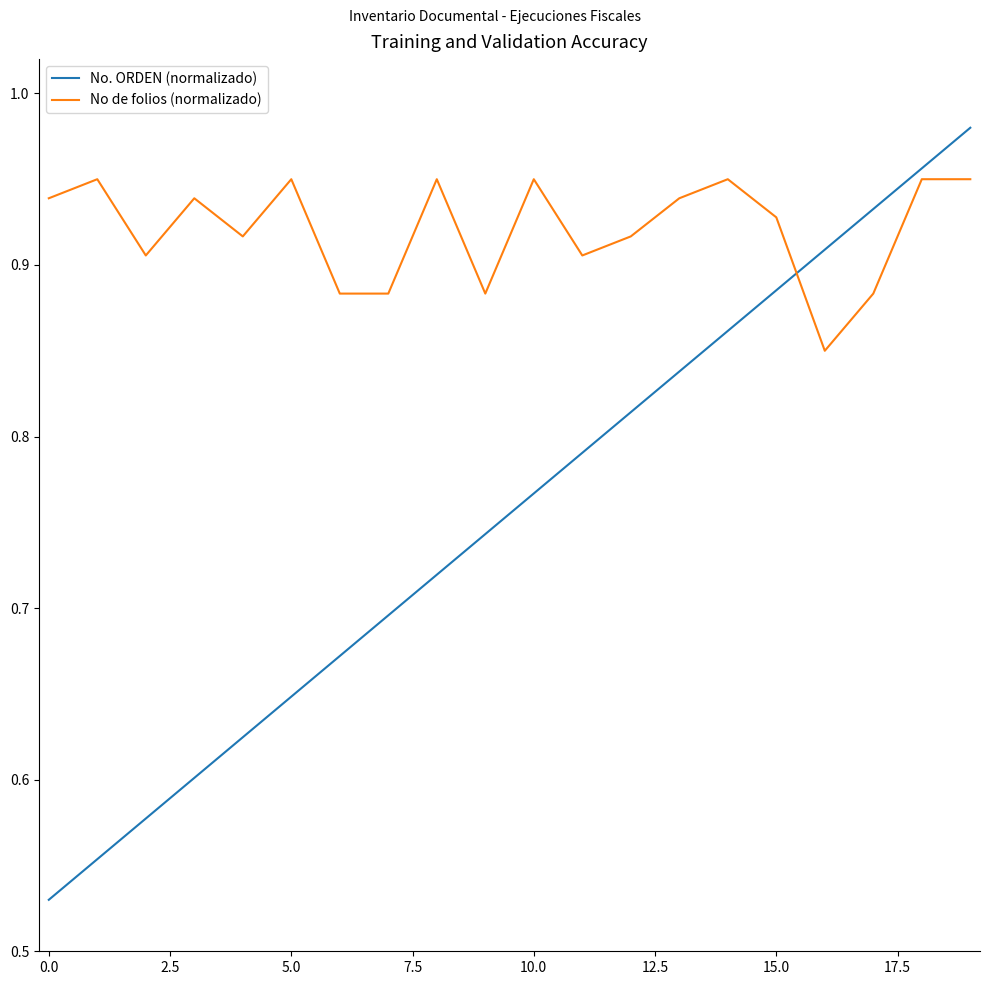

Which series ends up on top after the final intersection of No de folios (normalizado) and No. ORDEN (normalizado)?

No. ORDEN (normalizado)